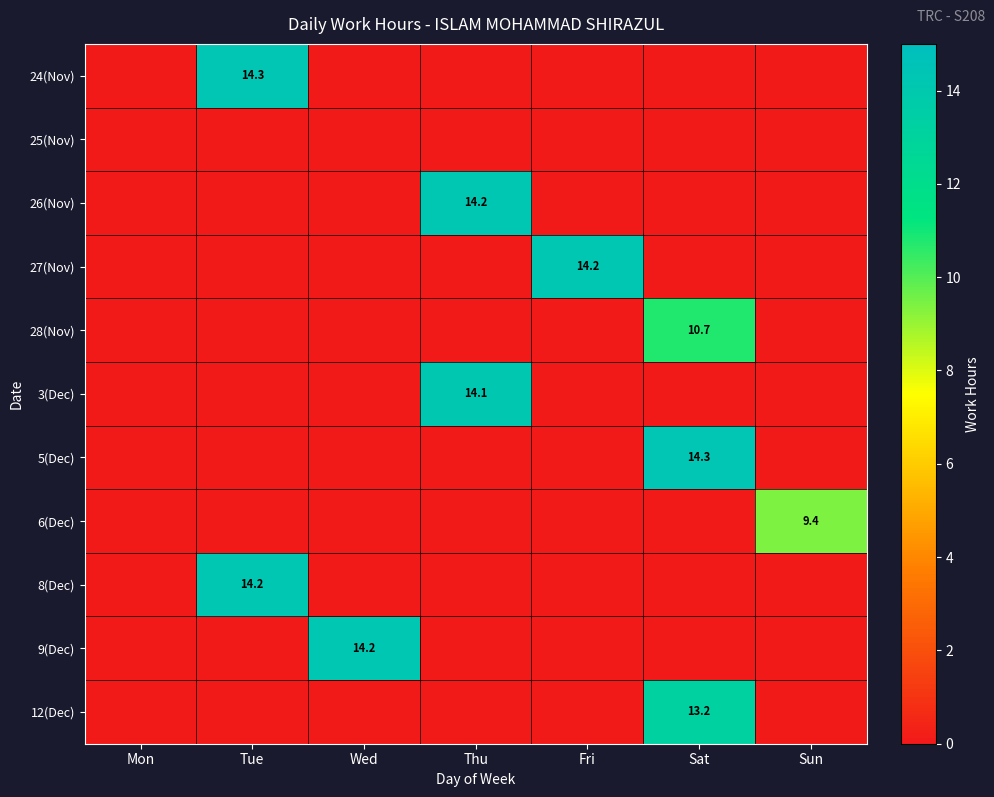

At which label does 9(Dec) reach its minimum?

Mon